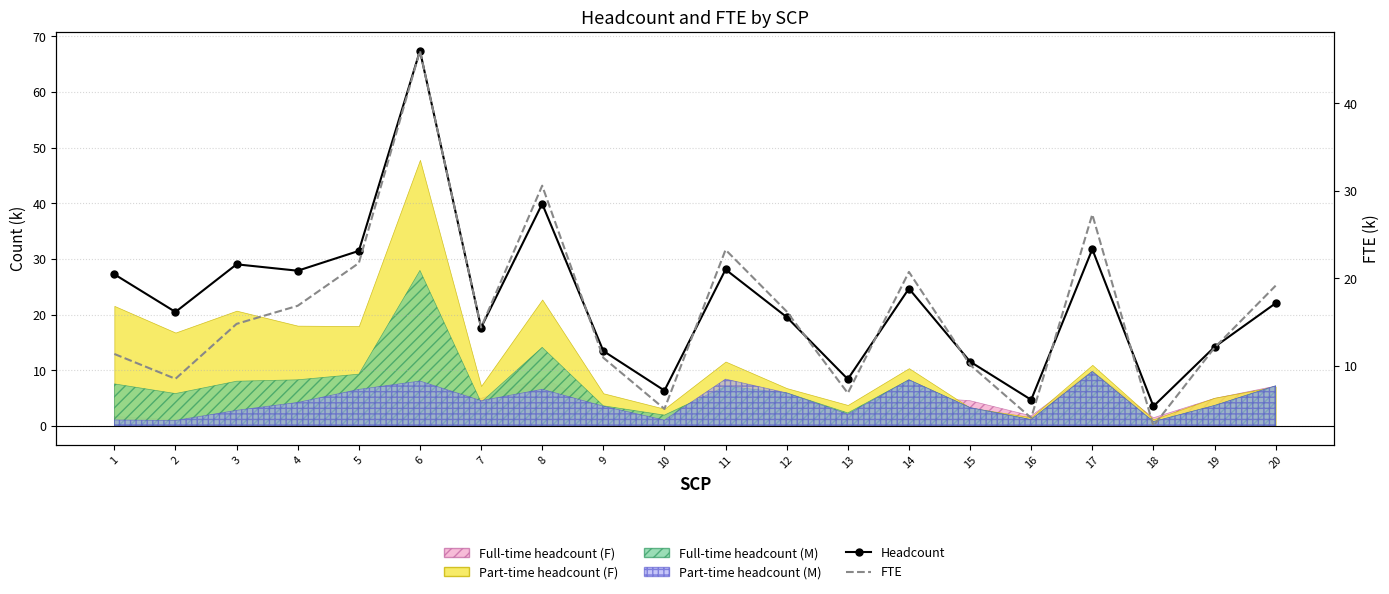

True or false: Headcount and FTE intersect in this chart.

False